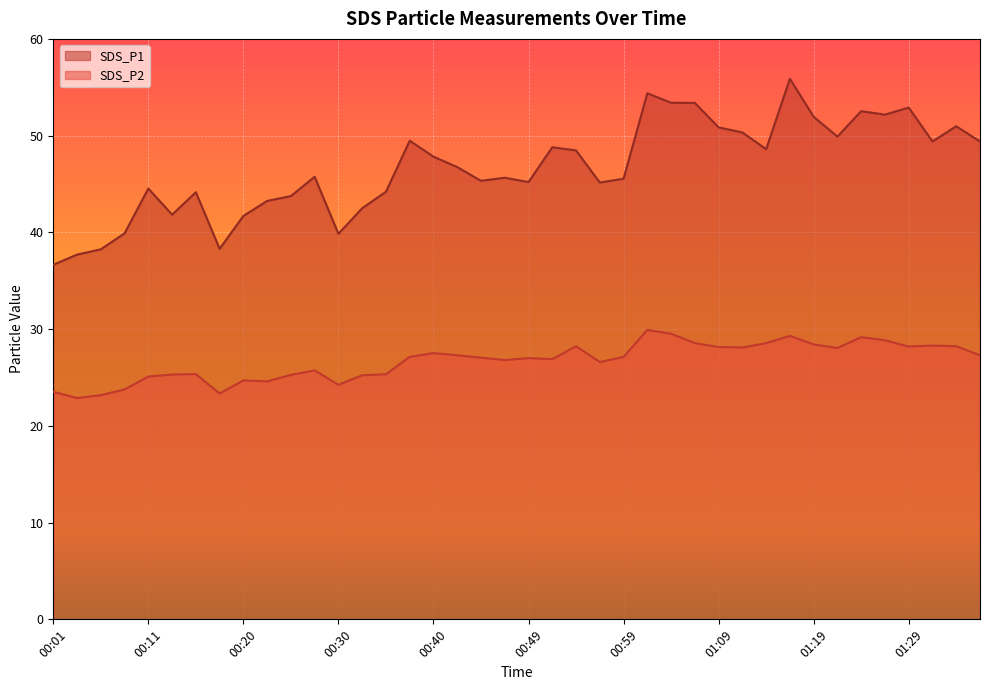

What is the value of the SDS_P2 point at the 38th from the left?

28.3